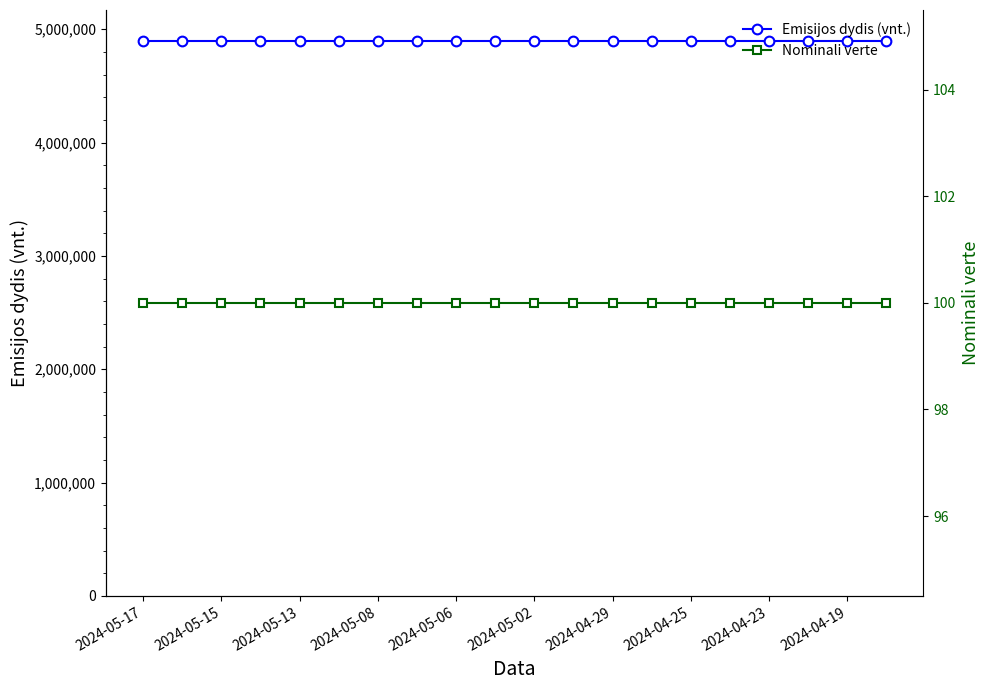

True or false: Emisijos dydis (vnt.) and Nominali verte intersect in this chart.

False